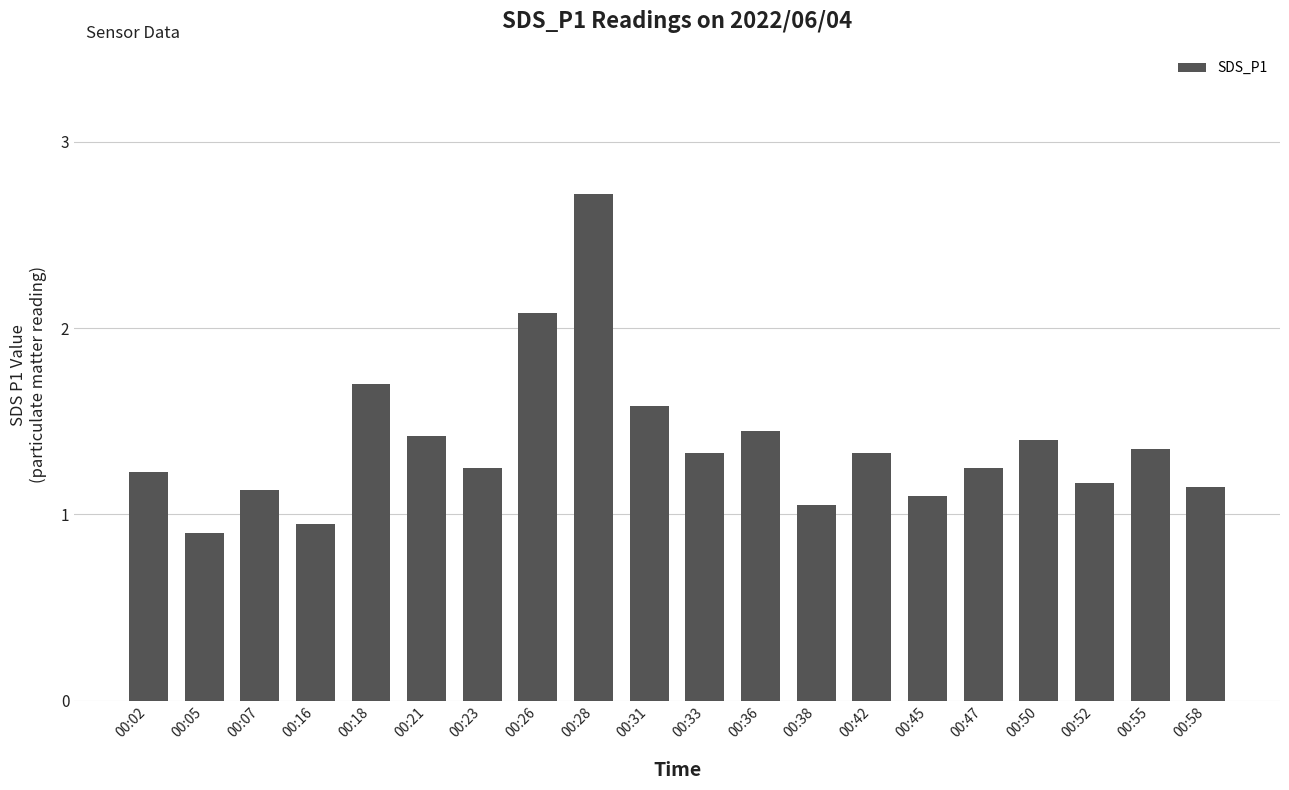

What is the difference between the values at 00:38 and 00:26?

1.0